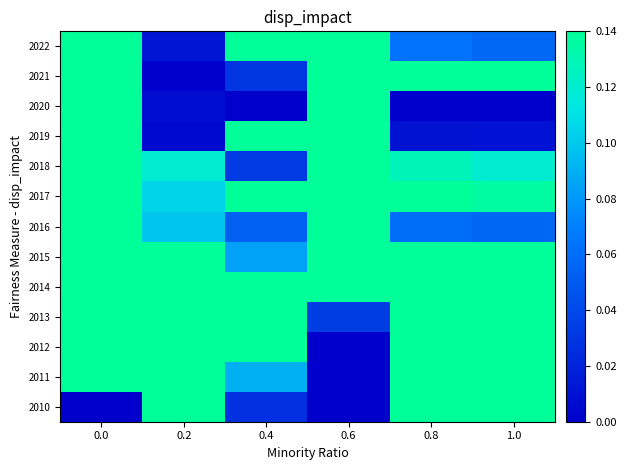

Reading left to right, list all the values displayed in this chart.

2010: 0.0=0.0	0.2=1.0	0.4=0.0	0.6=0.0	0.8=1.0	1.0=1.0
2011: 0.0=0.3	0.2=1.0	0.4=0.1	0.6=0.0	0.8=0.3	1.0=0.3
2012: 0.0=0.8	0.2=1.0	0.4=0.2	0.6=0.0	0.8=0.4	1.0=0.4
2013: 0.0=0.6	0.2=0.9	0.4=0.1	0.6=0.0	0.8=0.2	1.0=0.2
2014: 0.0=1.0	0.2=0.4	0.4=0.1	0.6=0.4	0.8=0.3	1.0=0.3
2015: 0.0=1.0	0.2=0.2	0.4=0.1	0.6=0.8	0.8=0.2	1.0=0.2
2016: 0.0=1.0	0.2=0.1	0.4=0.1	0.6=1.0	0.8=0.1	1.0=0.1
2017: 0.0=1.0	0.2=0.1	0.4=0.2	0.6=1.0	0.8=0.1	1.0=0.1
2018: 0.0=1.0	0.2=0.1	0.4=0.0	0.6=1.0	0.8=0.1	1.0=0.1
2019: 0.0=1.0	0.2=0.0	0.4=0.2	0.6=1.0	0.8=0.0	1.0=0.0
2020: 0.0=1.0	0.2=0.0	0.4=0.0	0.6=1.0	0.8=0.0	1.0=0.0
2021: 0.0=1.0	0.2=0.0	0.4=0.0	0.6=1.0	0.8=0.2	1.0=0.2
2022: 0.0=1.0	0.2=0.0	0.4=1.0	0.6=0.9	0.8=0.1	1.0=0.1